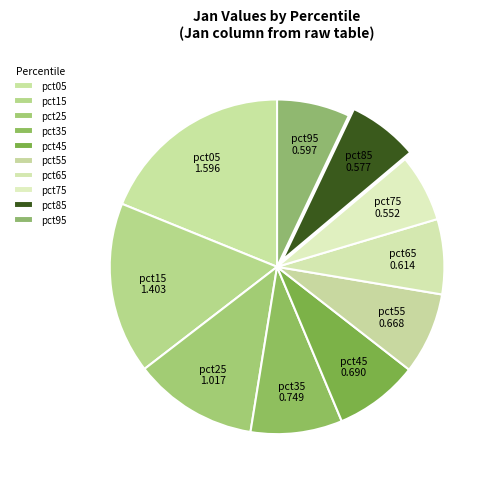

Is pct15 the majority of the pie?

No